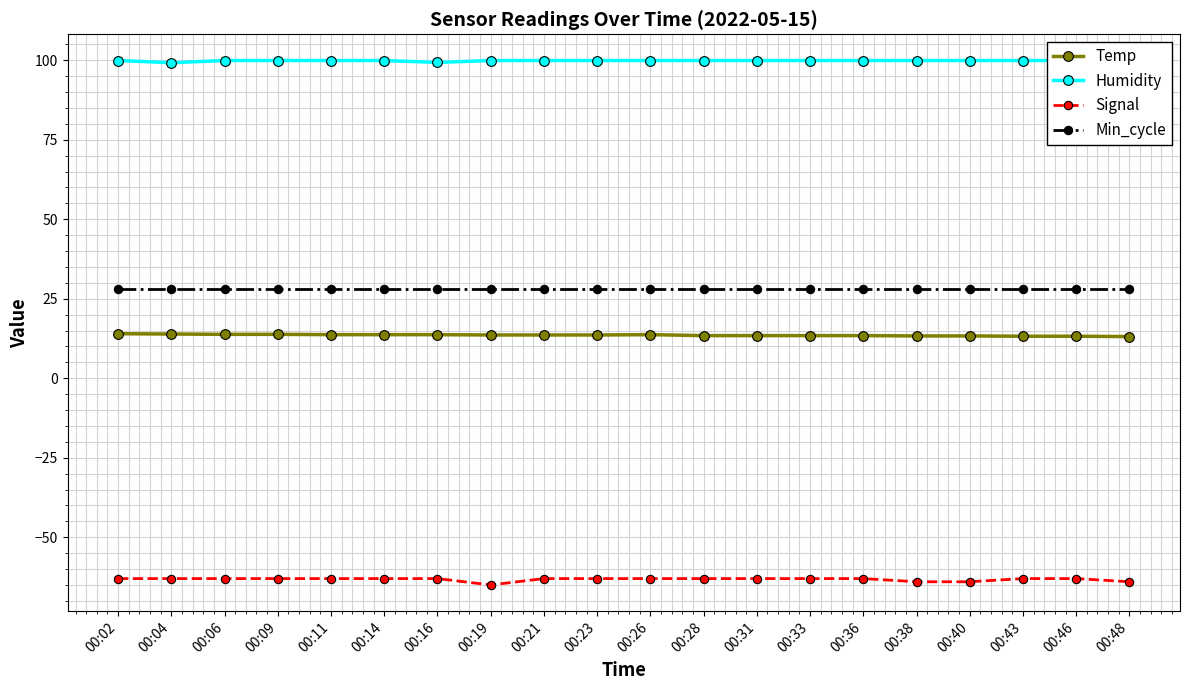

What is the total value across all series at 00:14?

78.6